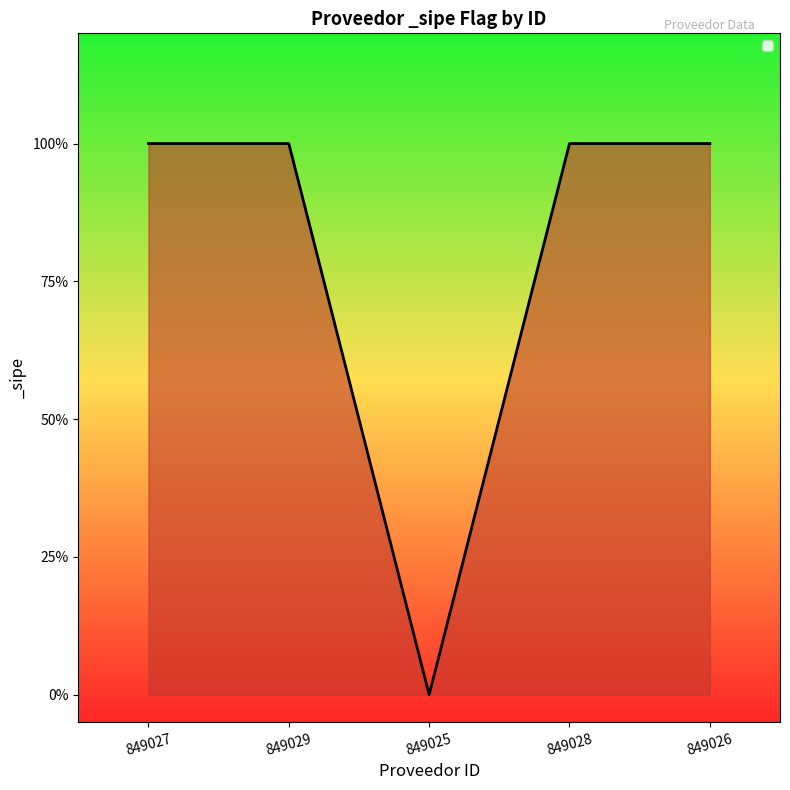

How many interior local valleys (lower than both neighbors) does the data have?

1